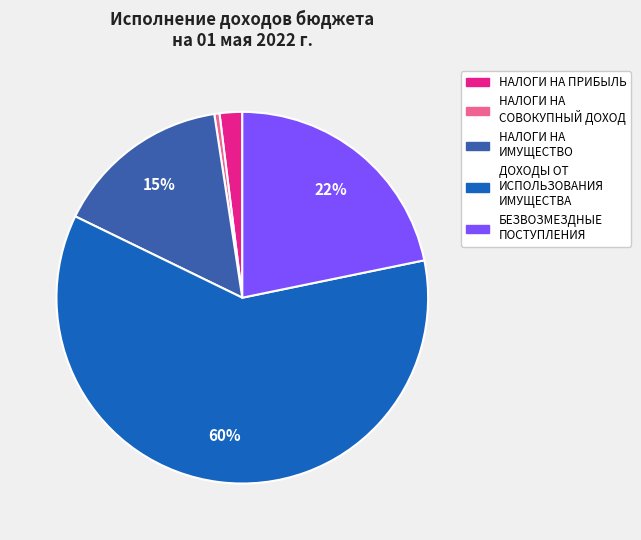

Is there any slice that represents more than half of the pie?

Yes